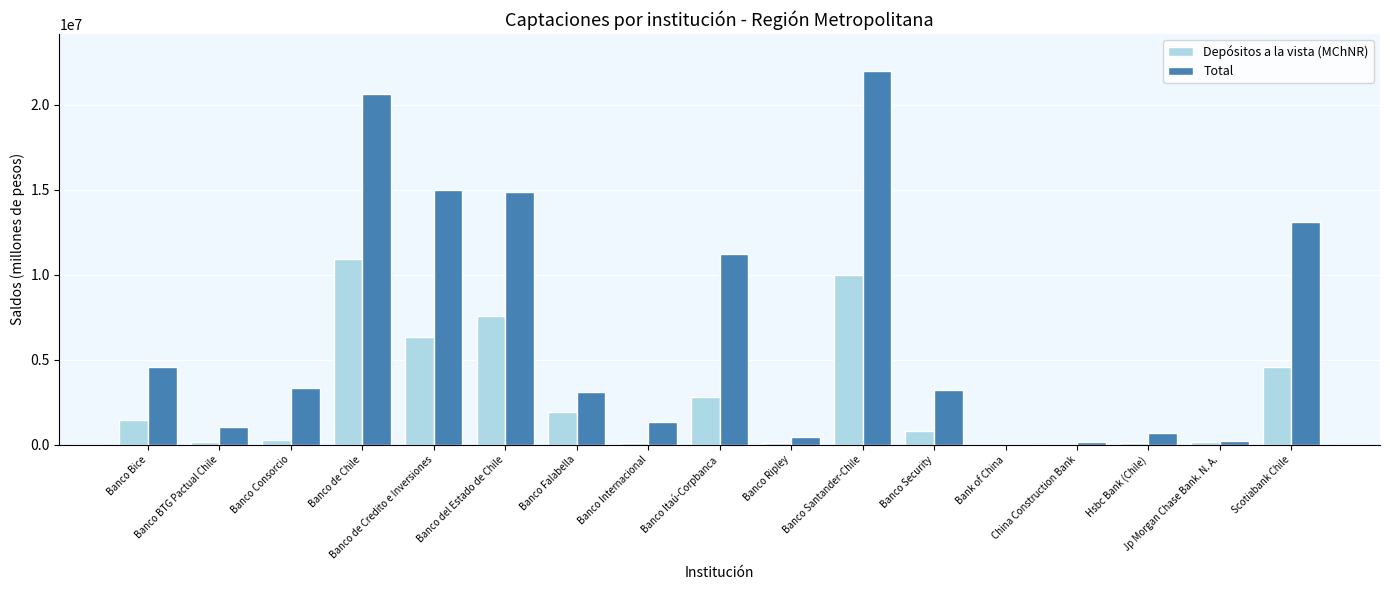

What is the sum of all Total values?

114949076.3